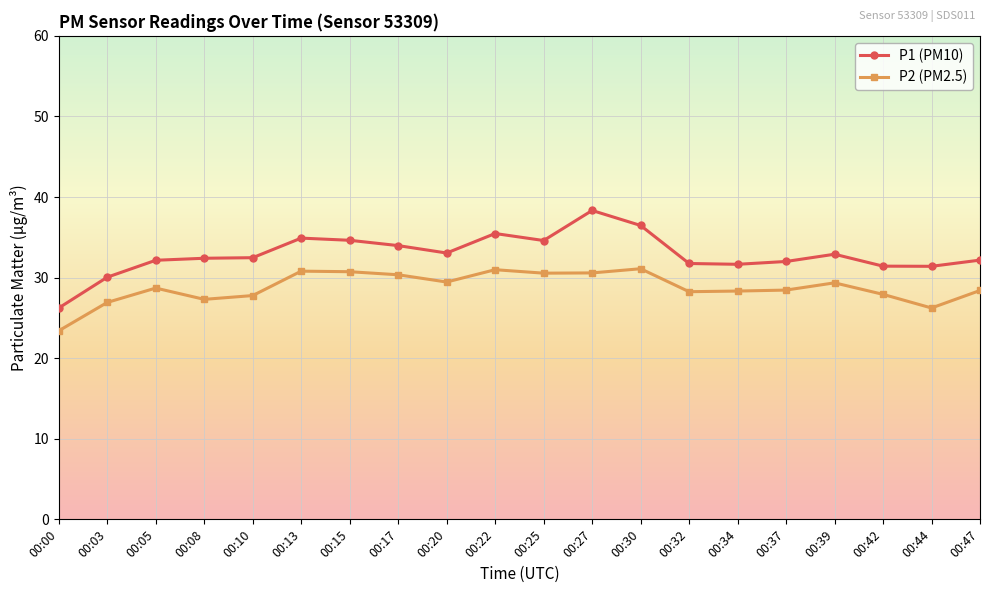

Is this an area chart (filled region under the line)?

No